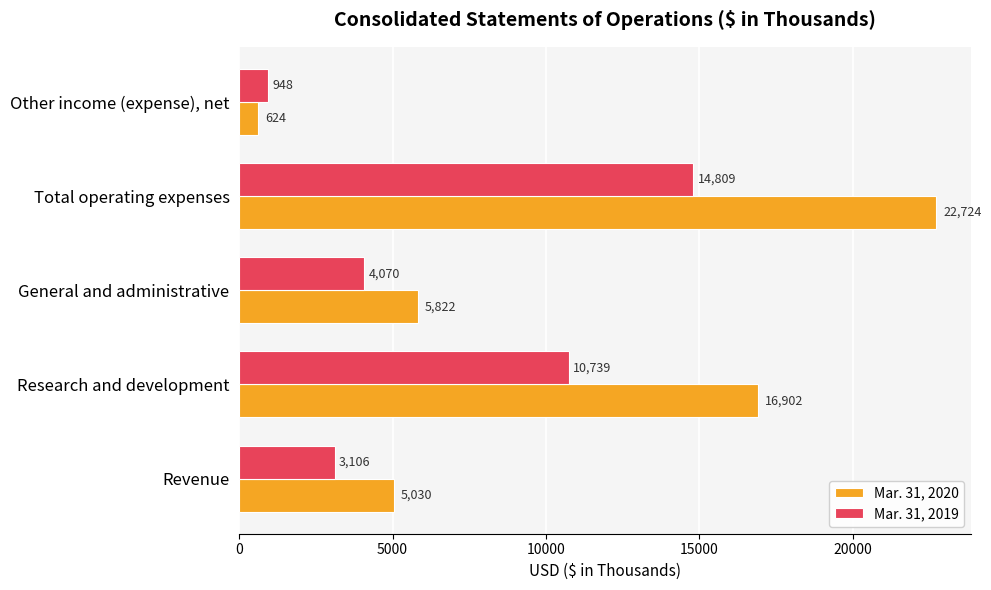

Is it true that Mar. 31, 2019 equals 6510 at Research and development?

False